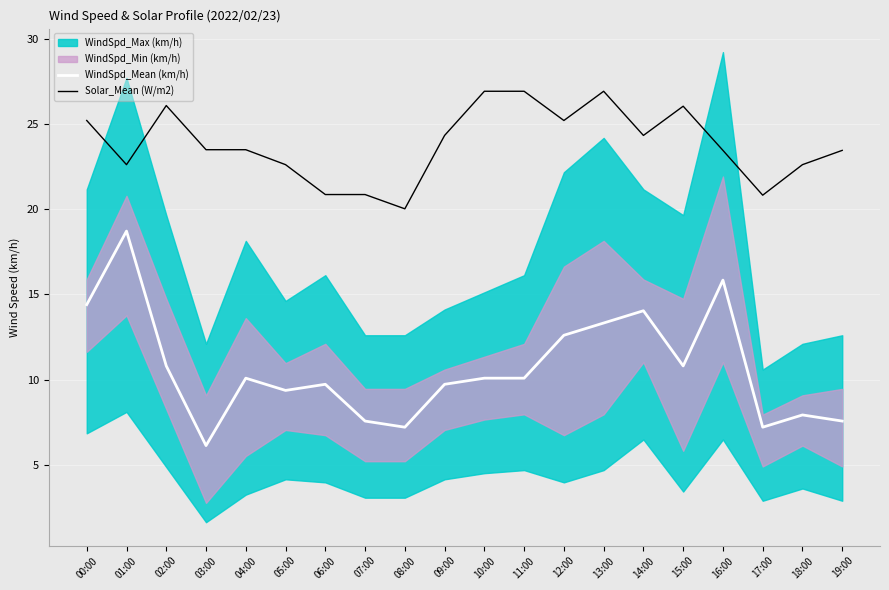

Is the value of WindSpd_Mean (km/h) at 17:00 greater than the value of Solar_Mean (W/m2) at 06:00?

No